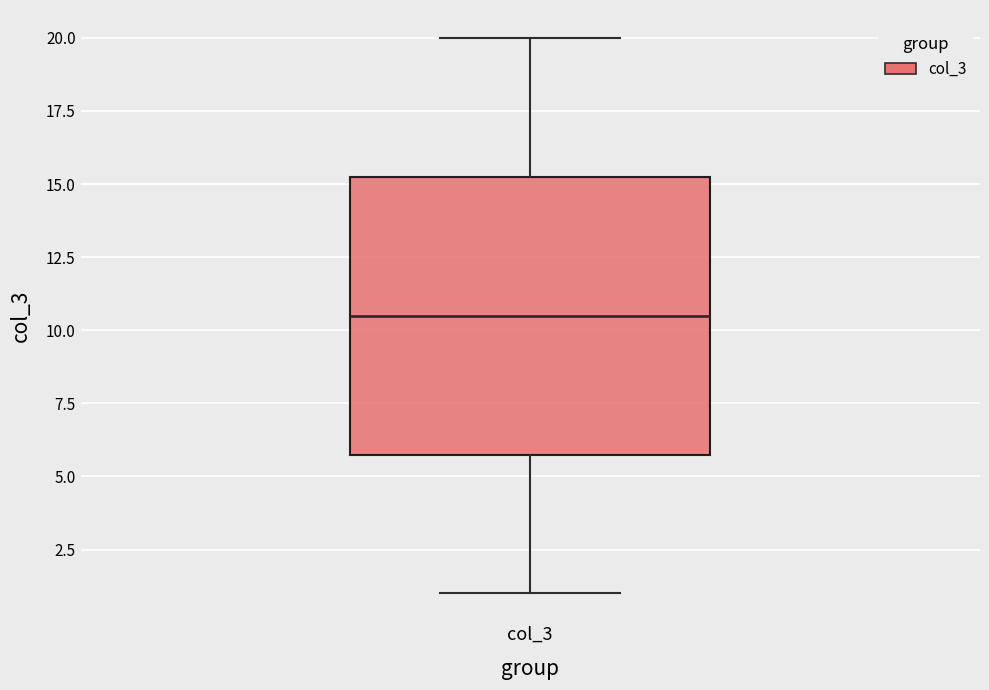

Where does the lower whisker of the box for col_3 end on the y-axis? The values are not printed on the chart, so give them approximately, as read against the axis.

1.0